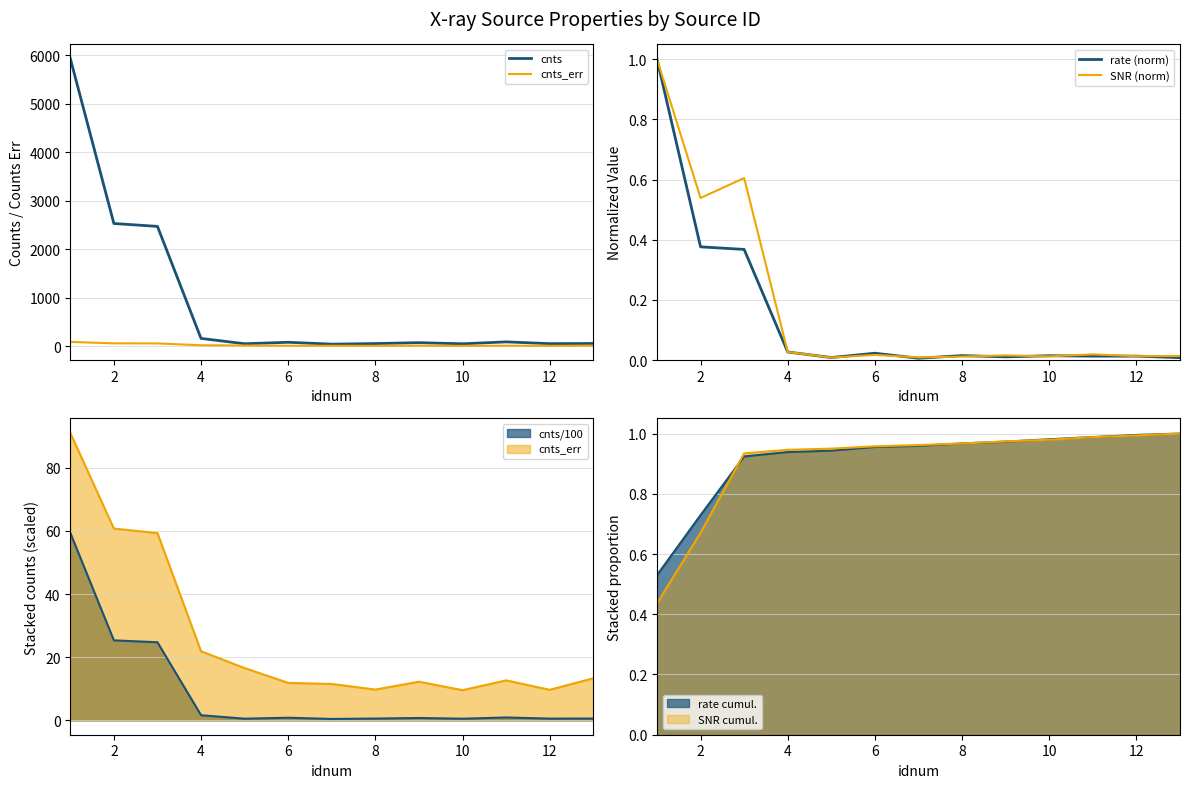

Reading left to right, transcribe all the data shown in this chart.

cnts: 5938.9	2533.3	2473.3	162.8	52.5	83.3	44.2	56.7	75.1	52.0	91.3	54.9	57.8
cnts_err: 91.0	60.7	59.3	21.9	16.6	11.9	11.5	9.7	12.2	9.6	12.7	9.7	13.3
rate (norm): 1.0	0.4	0.4	0.0	0.0	0.0	0.0	0.0	0.0	0.0	0.0	0.0	0.0
SNR (norm): 1.0	0.5	0.6	0.0	0.0	0.0	0.0	0.0	0.0	0.0	0.0	0.0	0.0